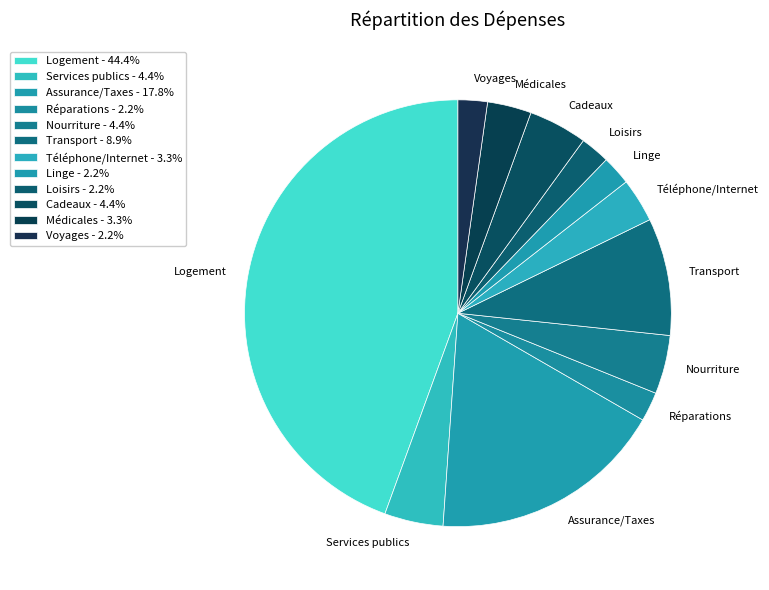

Do Voyages and Cadeaux together represent more than half of the pie?

No